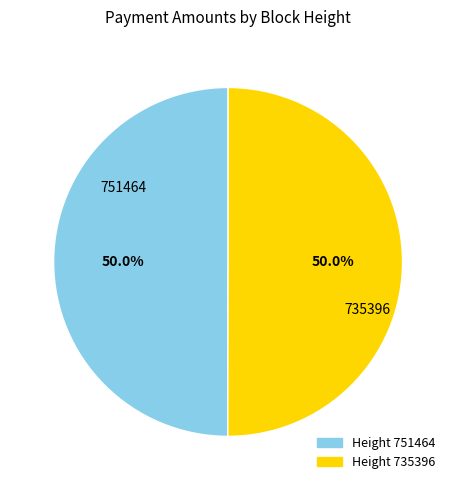

Count the number of slices in the pie.

2